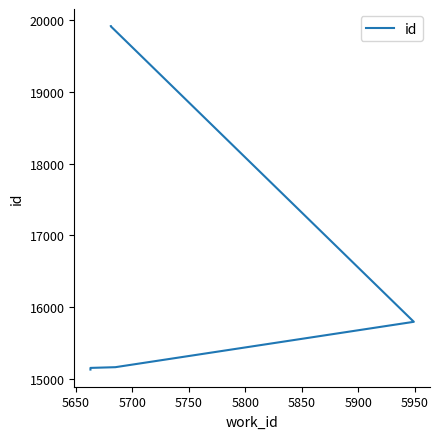

What is the value of the 3rd point from the left?

15160